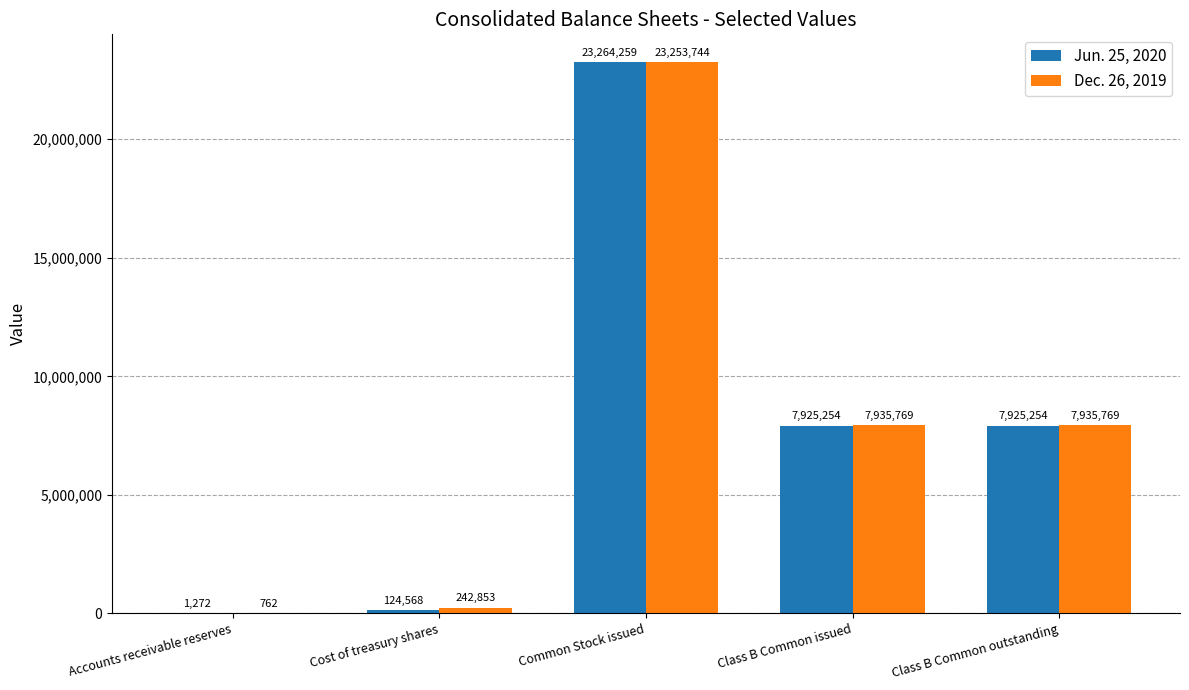

Are the bars grouped side by side (vs. stacked)?

Yes